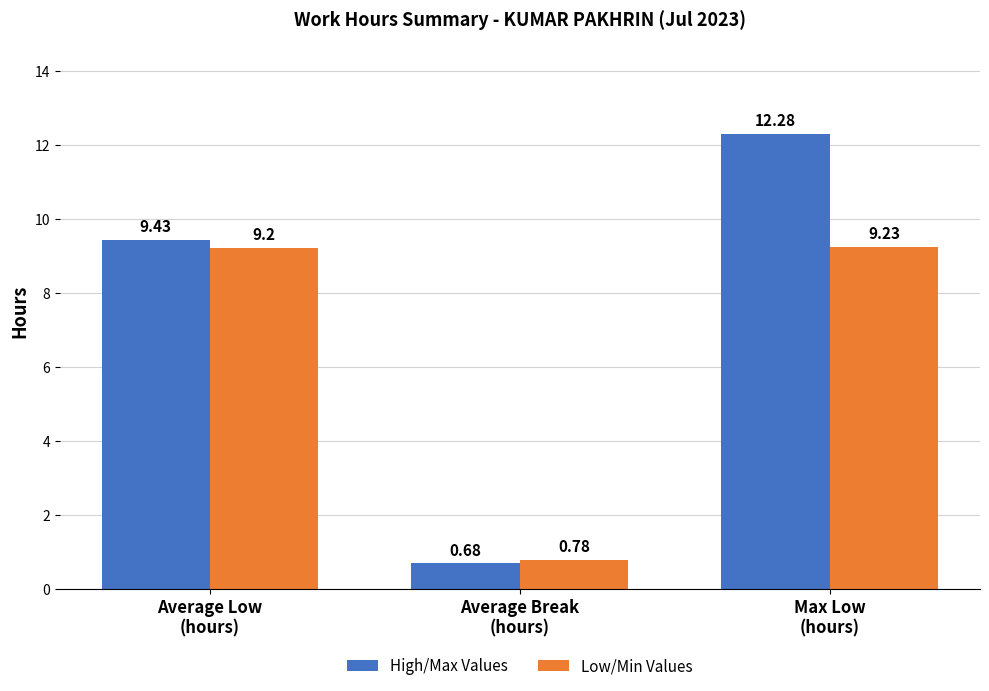

List the series in order of their overall mean, highest first.

High/Max Values, Low/Min Values